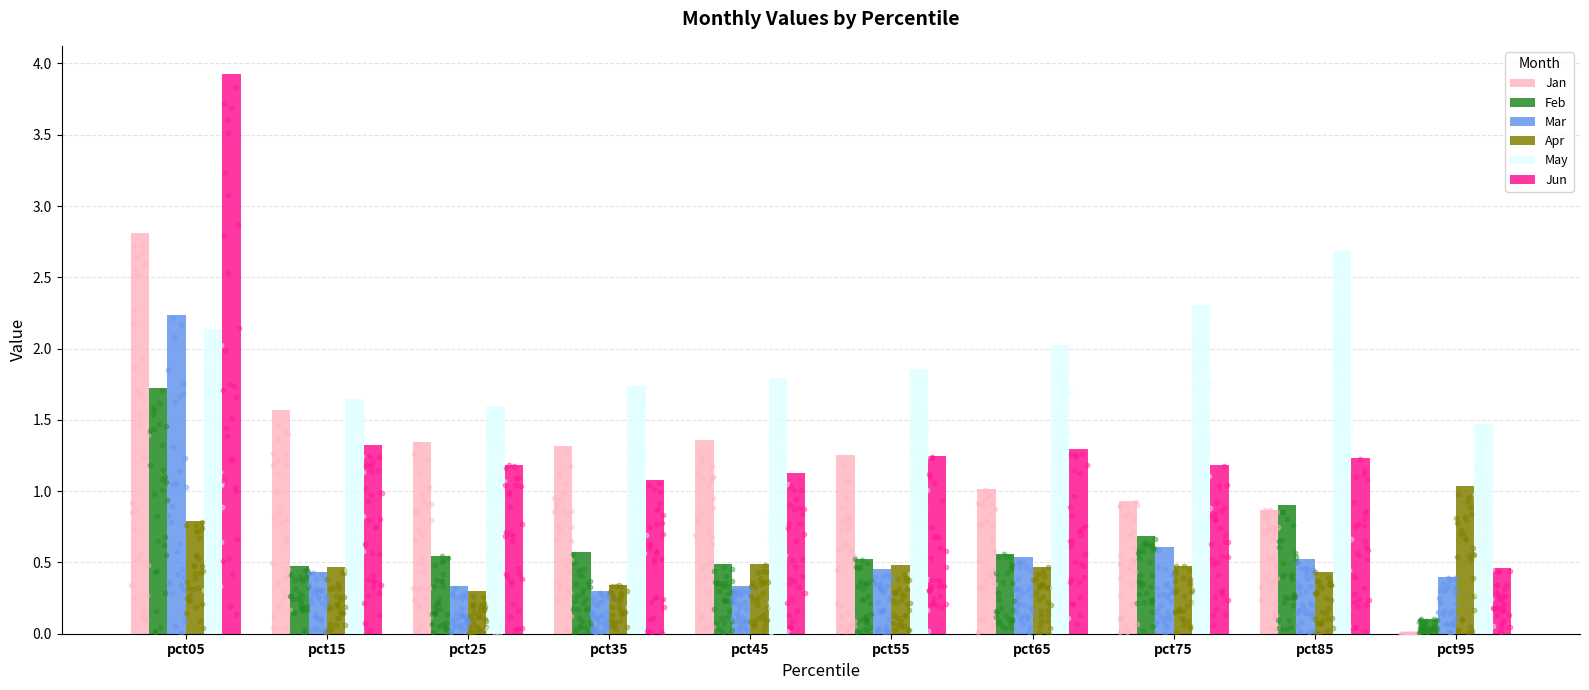

Which series has the largest total across all categories?

May